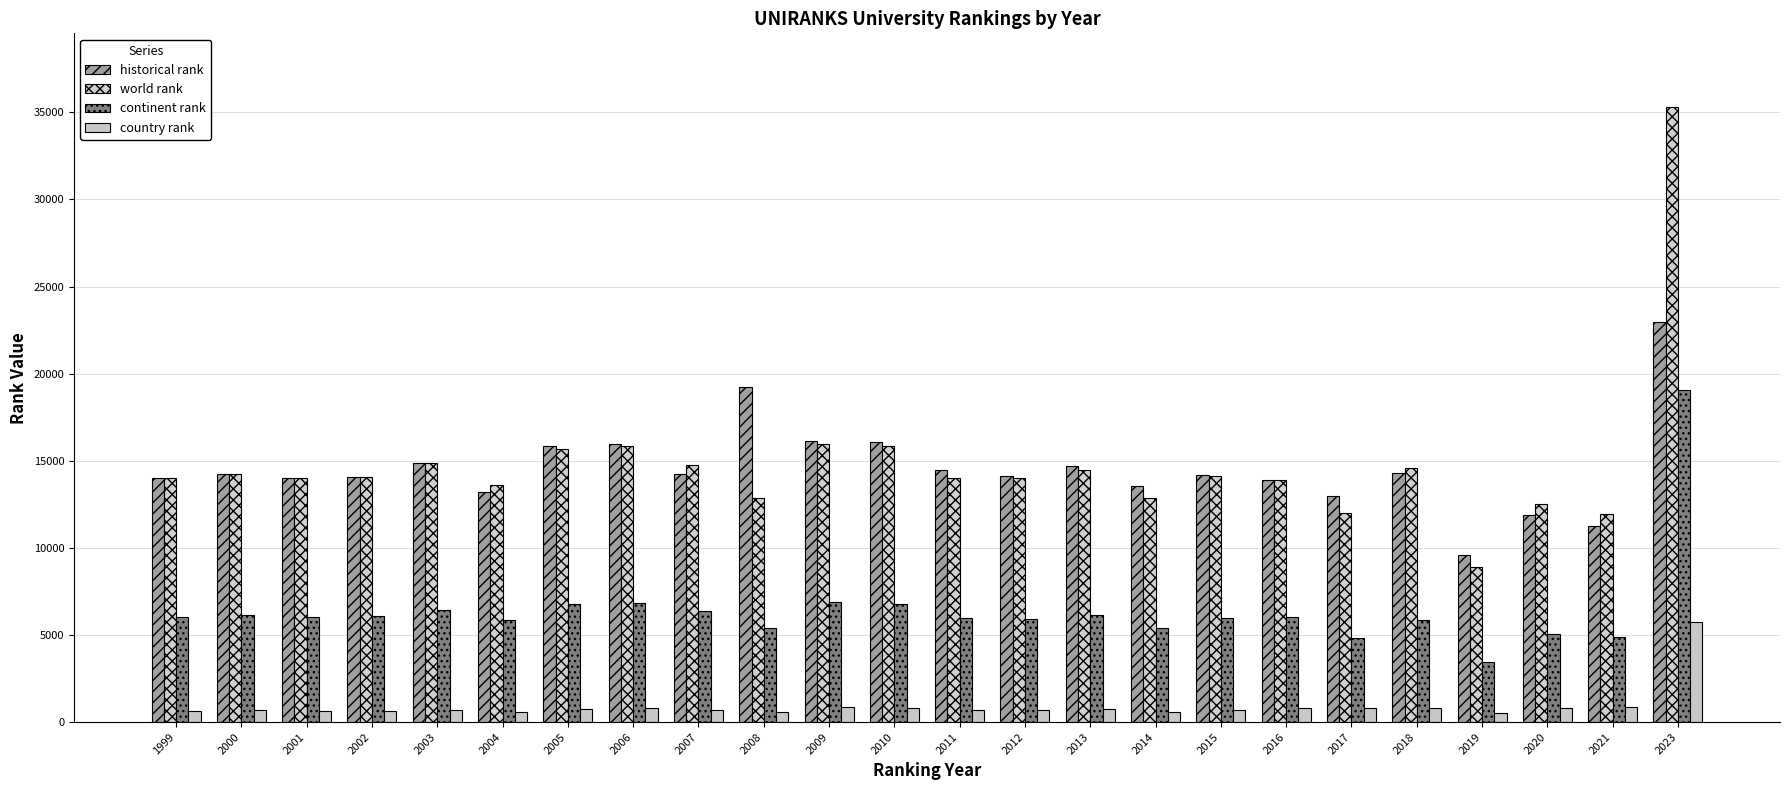

What is the difference between the maximum and second lowest values in the world rank series?

23380.0